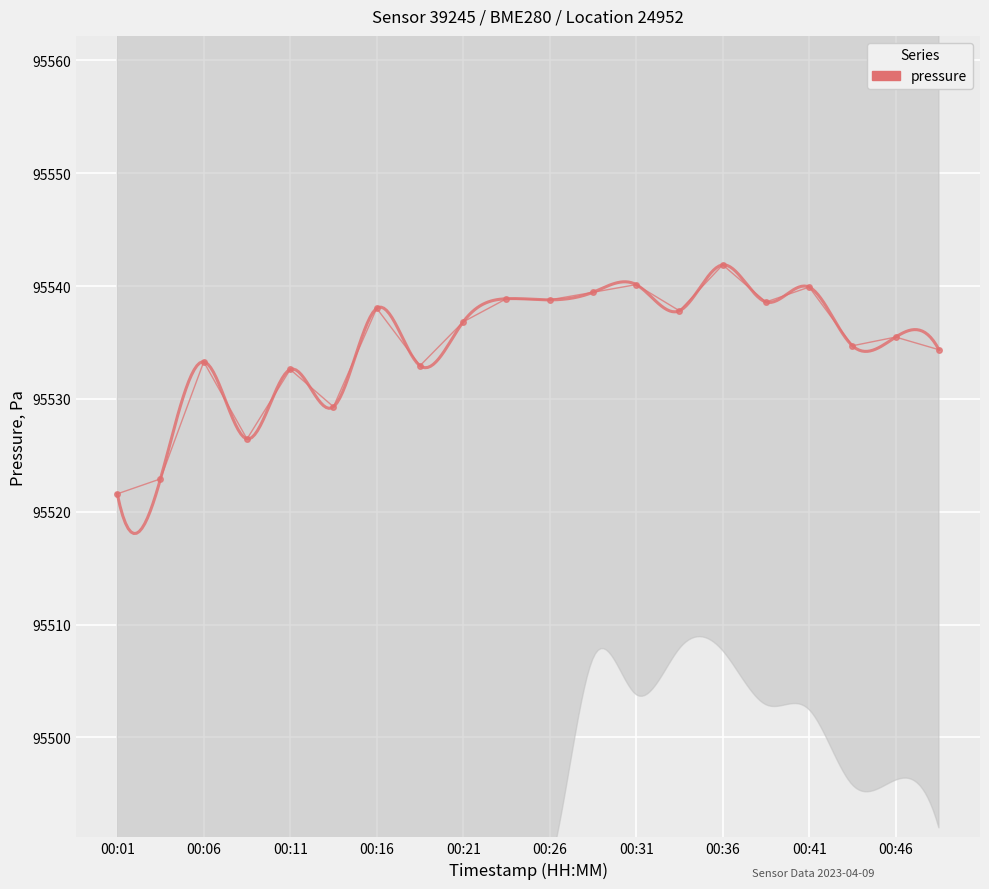

What is the value of the 17th point from the left?

95539.9